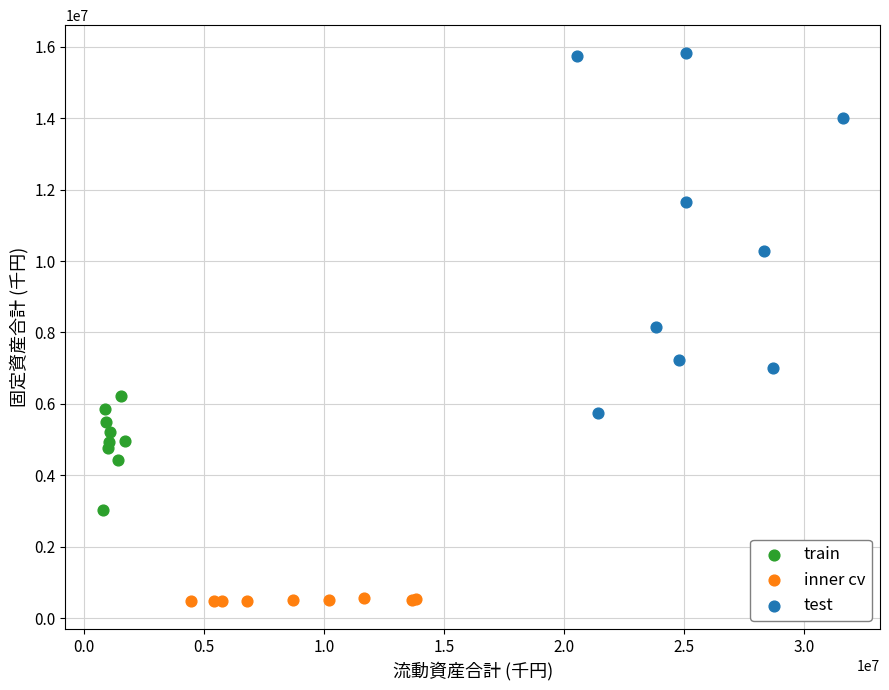

Which series has the largest Y range (max minus min)?

test